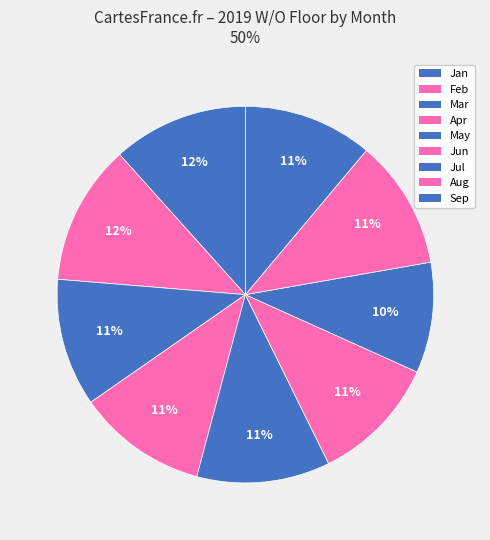

Approximately how many times larger is the value at Apr compared to Sep?

1.0